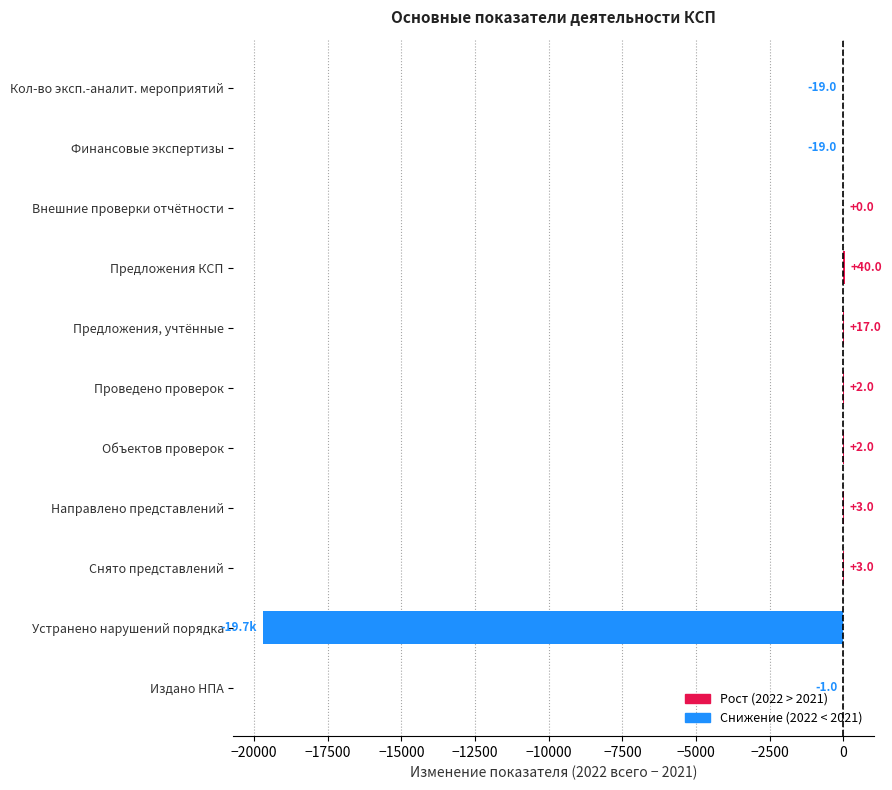

What is the approximate value at Направлено представлений?

3.0